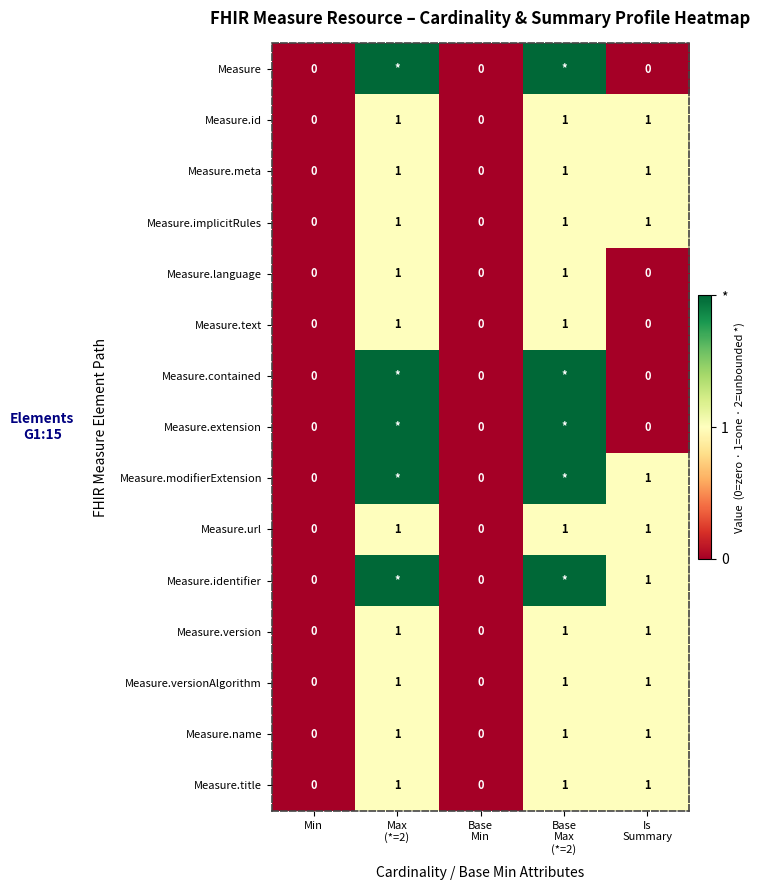

What is the total value across all series at Base
Max
(*=2)?

20